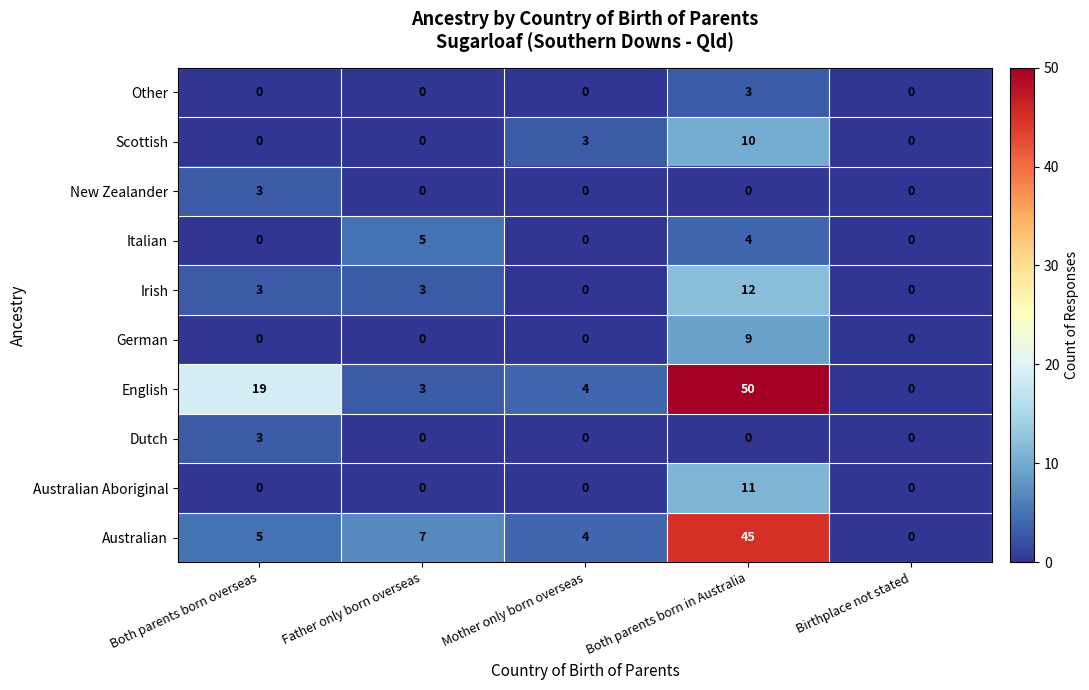

The Irish series shows 1 at Both parents born overseas. True or false?

False